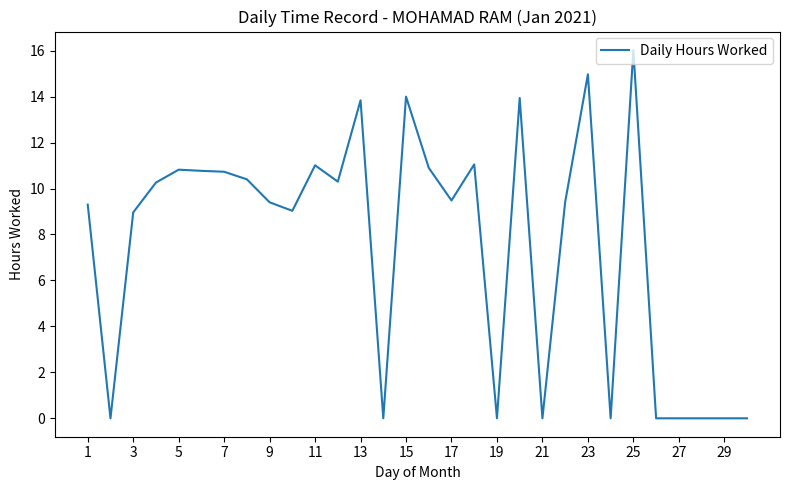

What is the greatest value displayed?

16.0